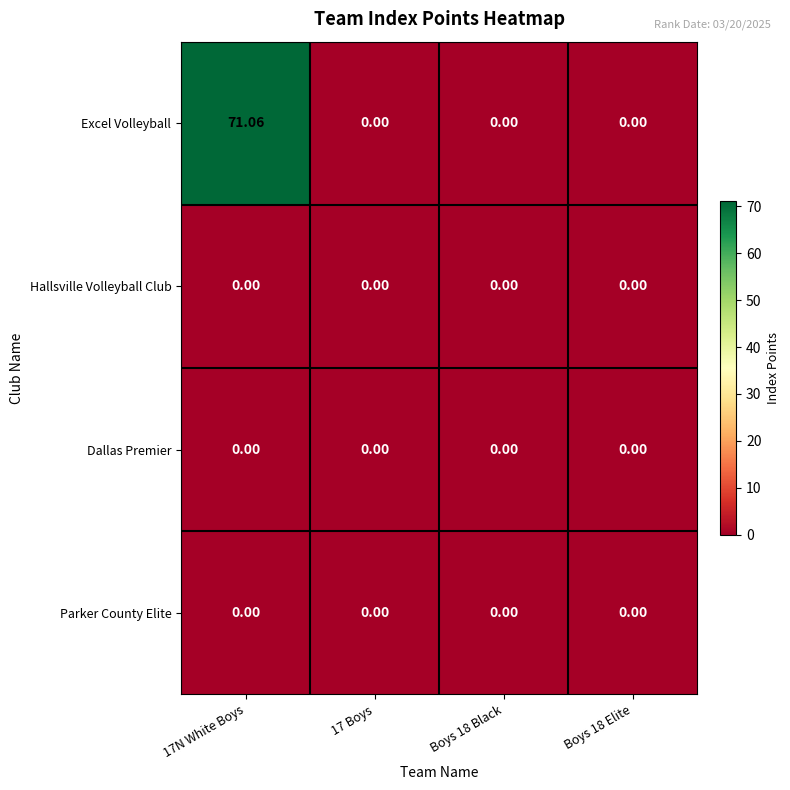

Between 17N White Boys and 17 Boys, which series saw the biggest shift?

Excel Volleyball